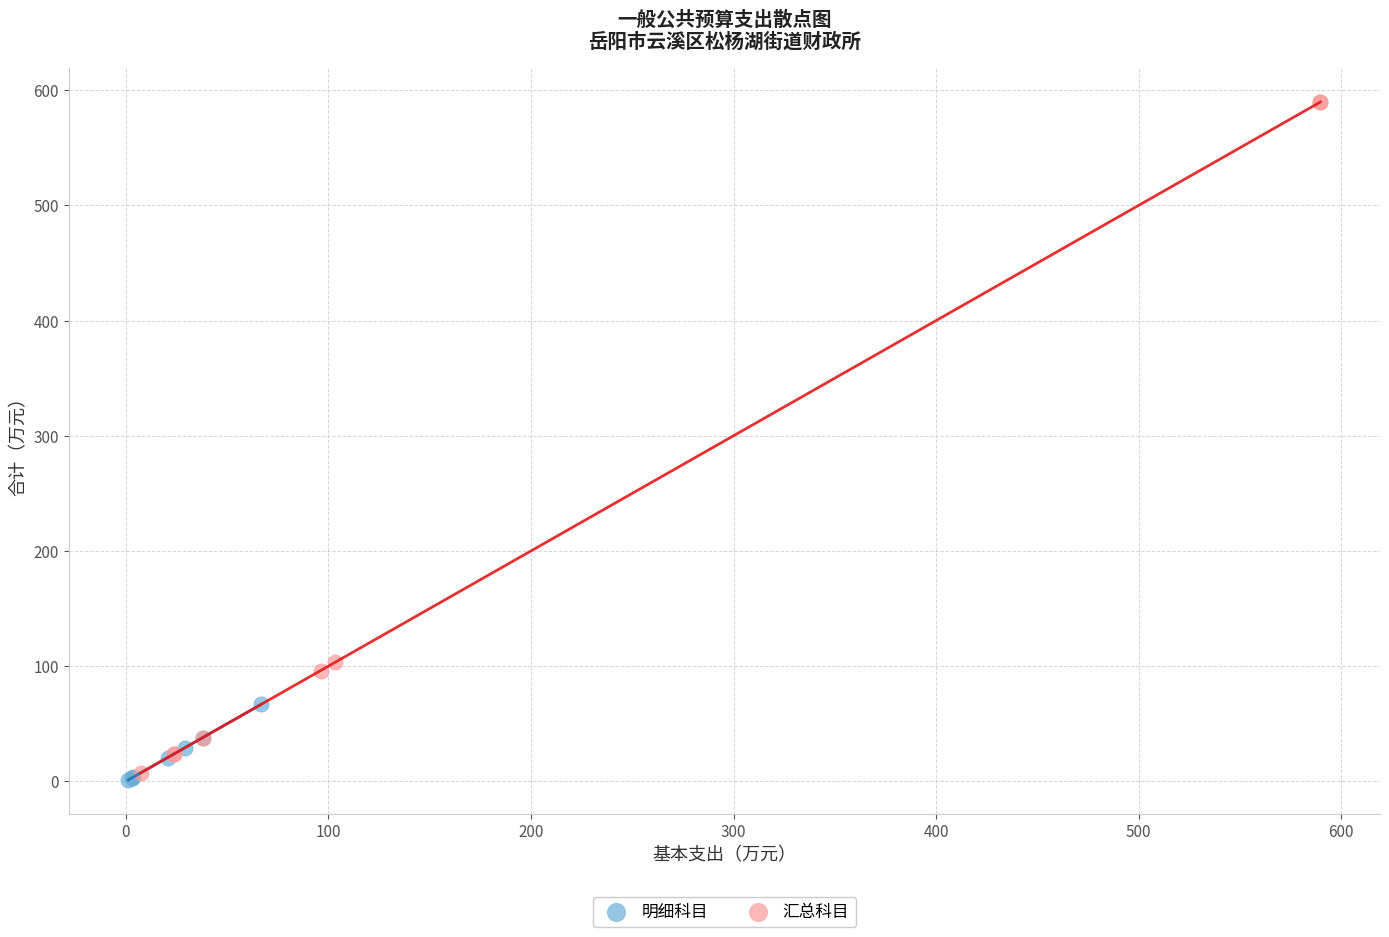

Which series has the largest Y range (max minus min)?

汇总科目